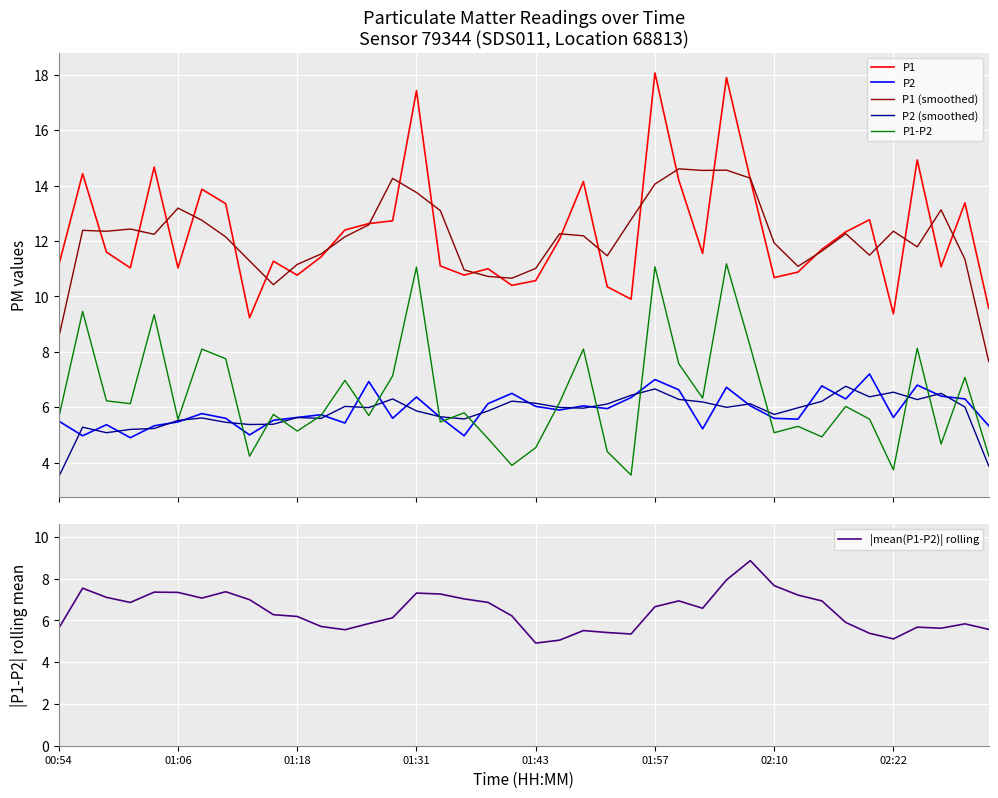

The P1 series shows 19.5 at 32. True or false?

False